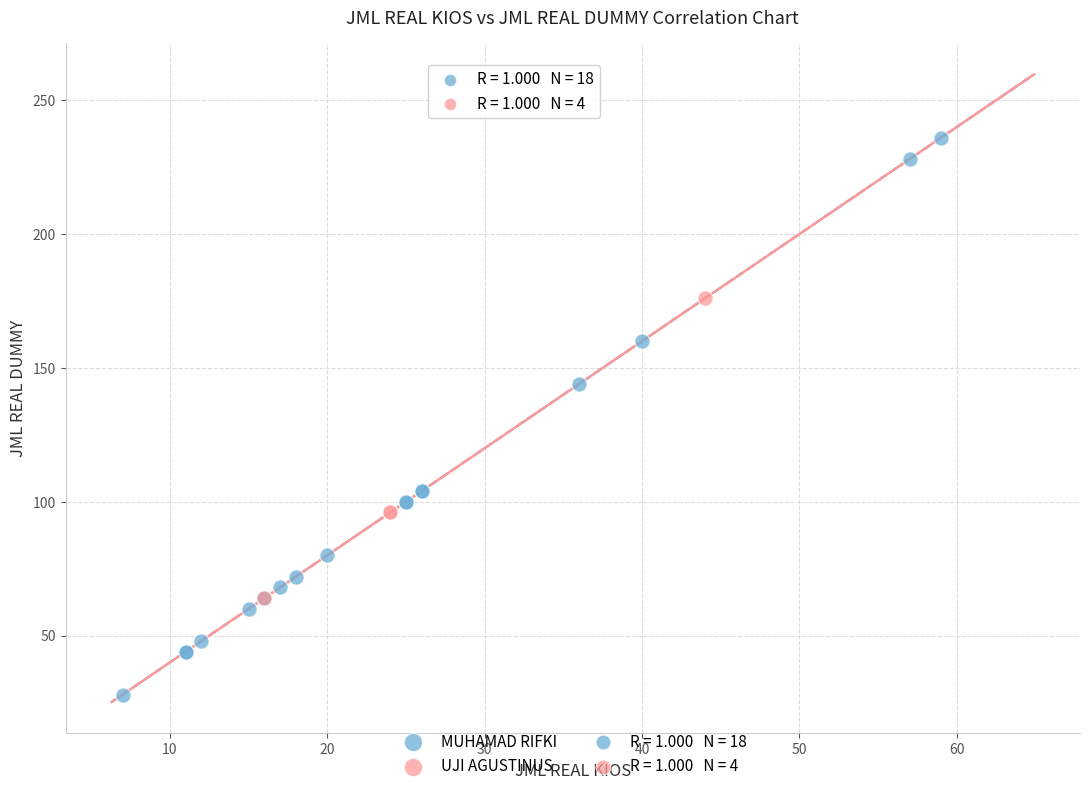

Which series has the largest Y range (max minus min)?

MUHAMAD RIFKI